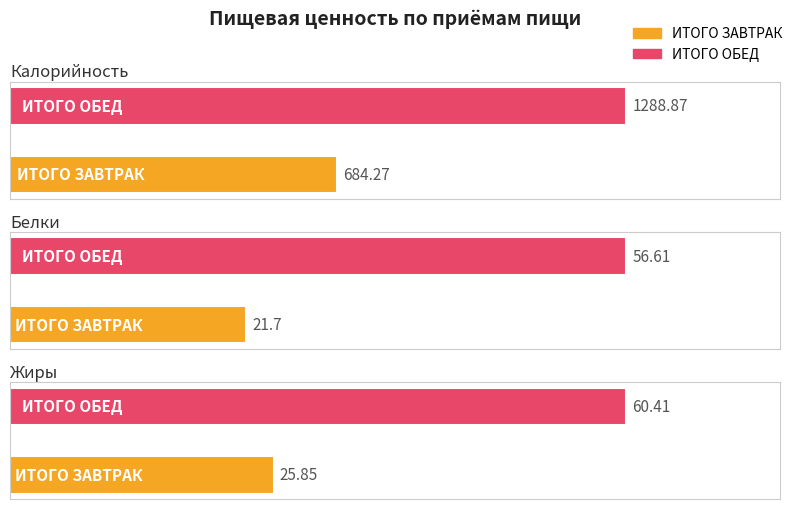

What is the average value of the Жиры series?

43.1